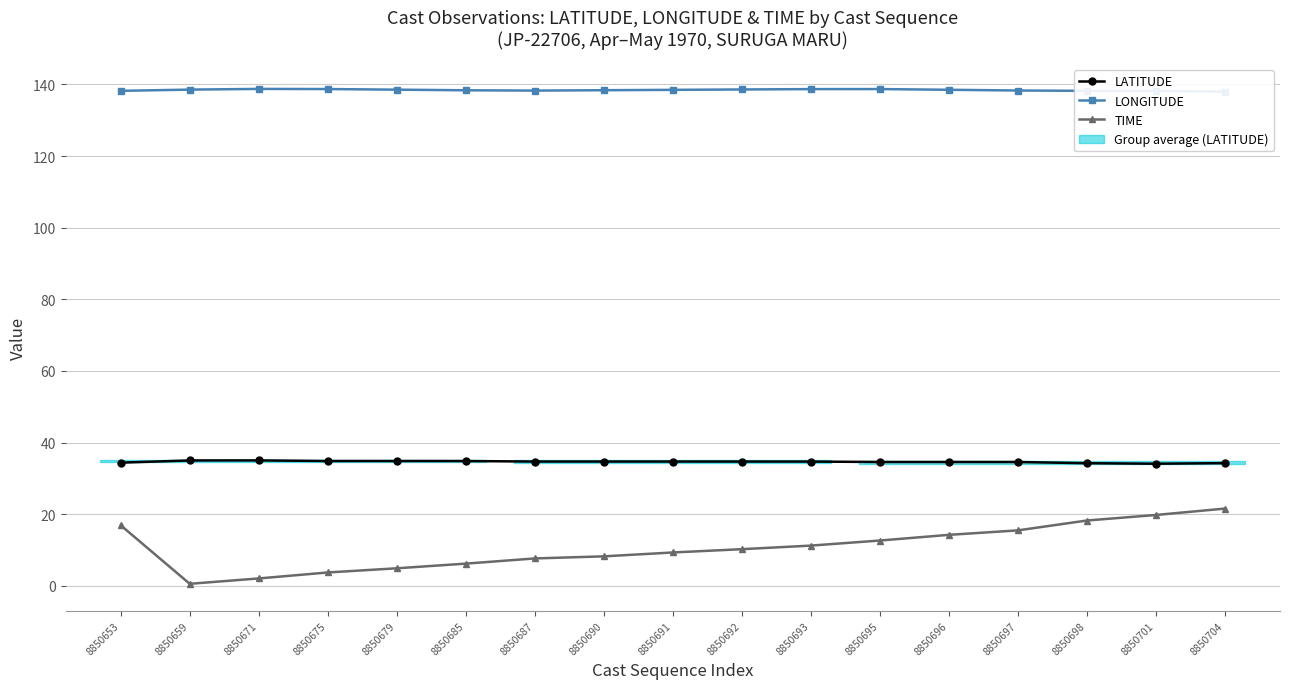

True or false: LONGITUDE has a value of 138.6 at 8850659.

True